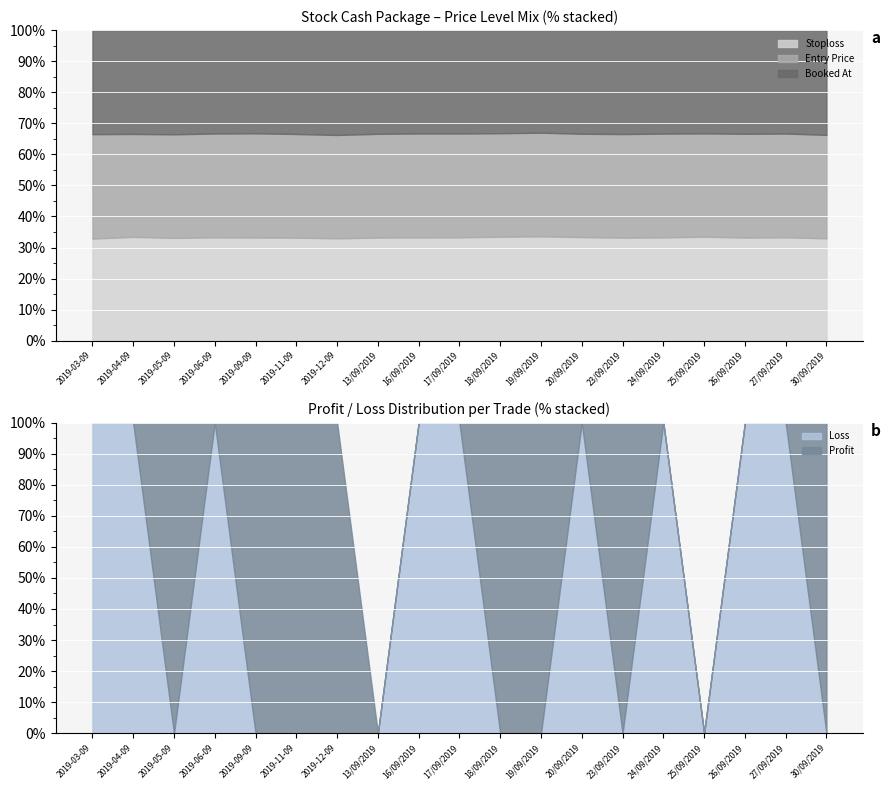

The value of Entry Price at 27/09/2019 is 177.2. True or false?

False